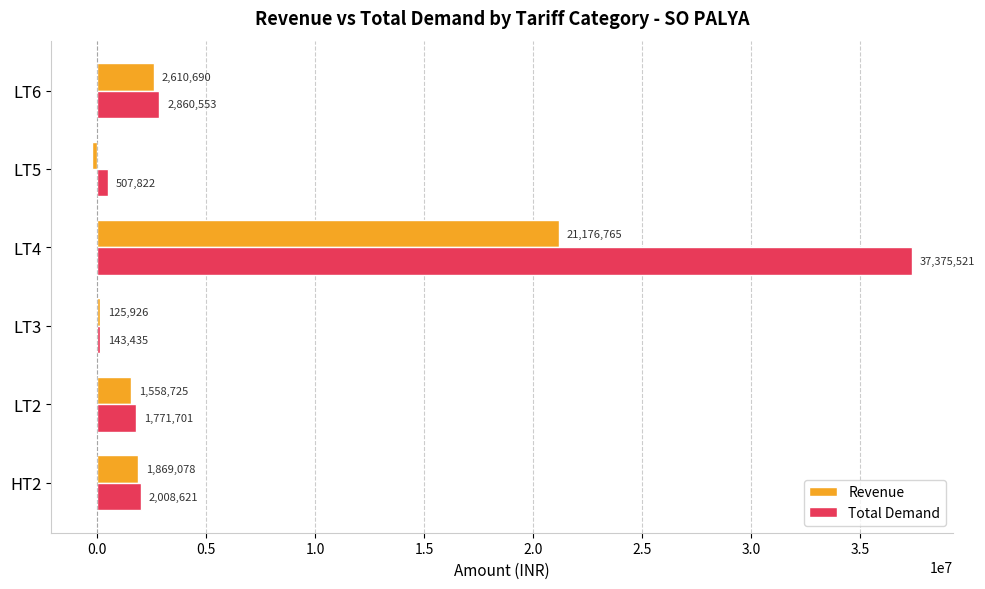

Which series changed the most between HT2 and LT3?

Total Demand